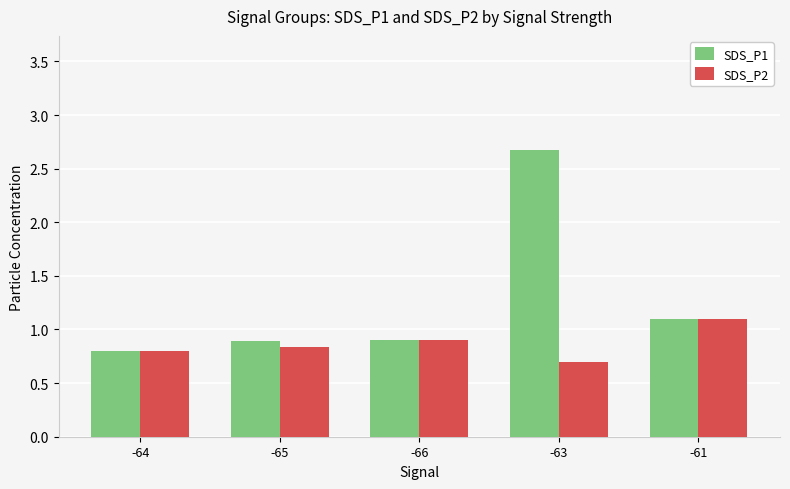

How many data points does each series have?

5